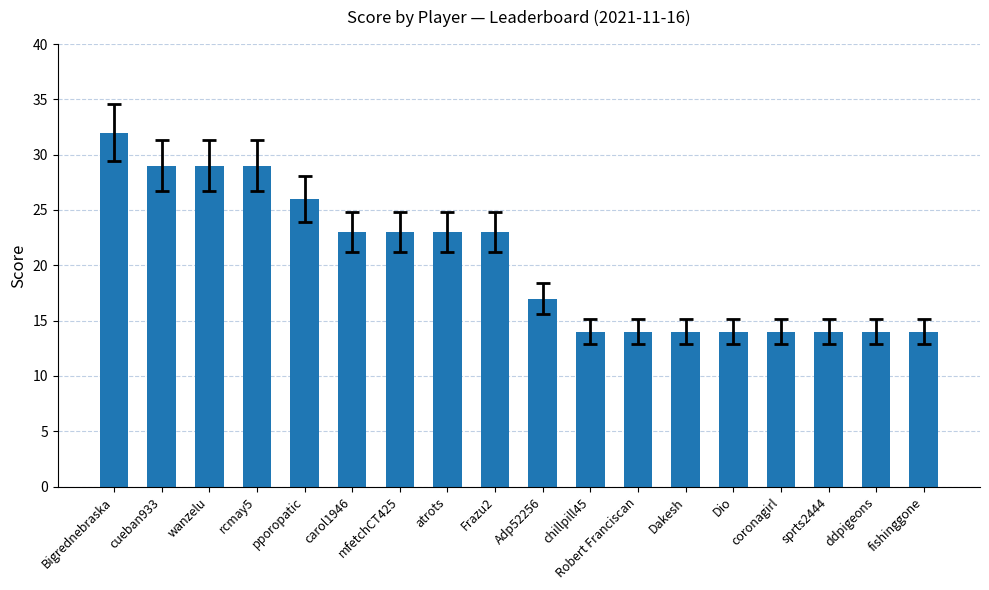

Where does the data first go above 23?

Bigrednebraska